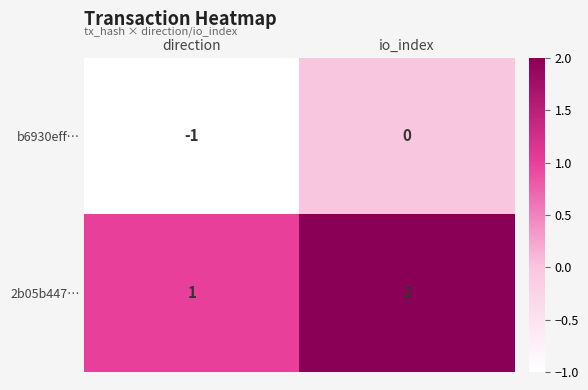

True or false: b6930eff… has a value of 0 at io_index.

True